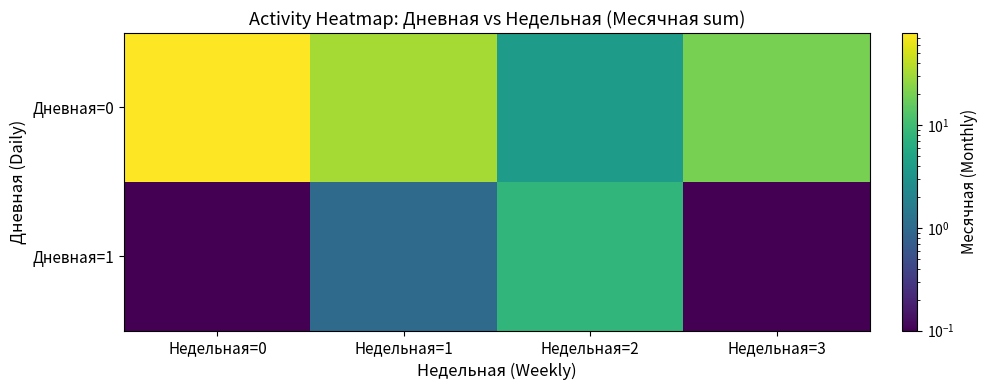

Between Недельная=1 and Недельная=2, which series saw the biggest shift?

Дневная=0